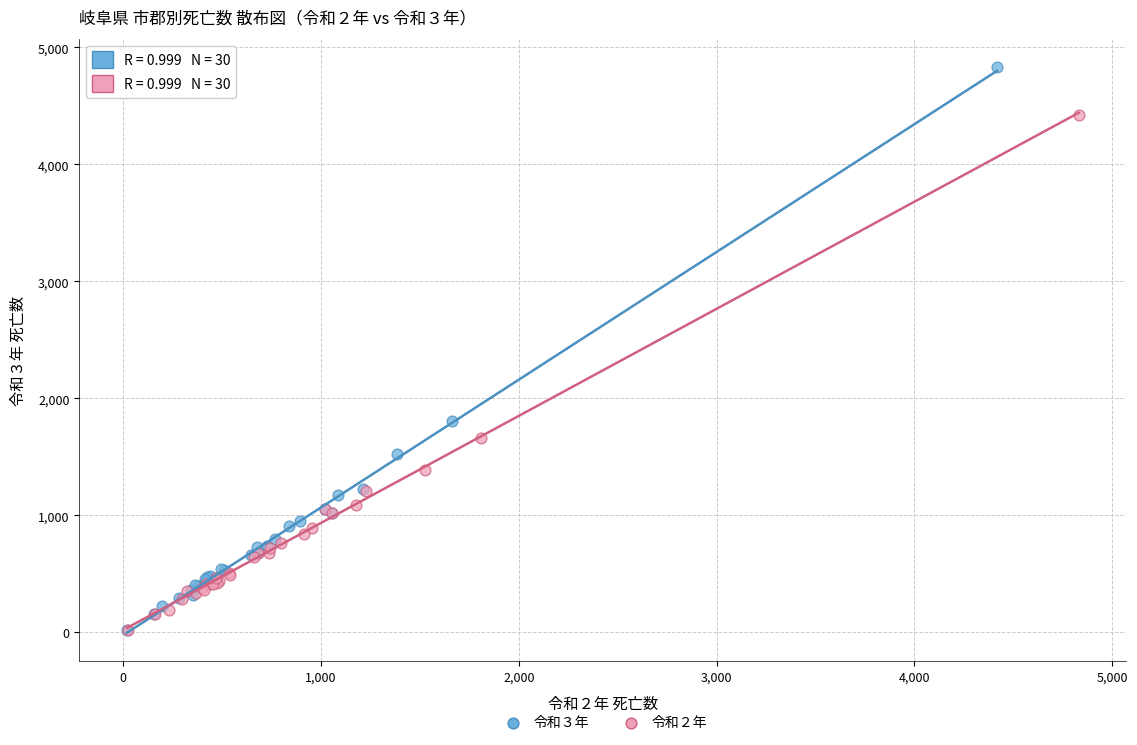

Which series has the widest spread of Y values?

令和３年